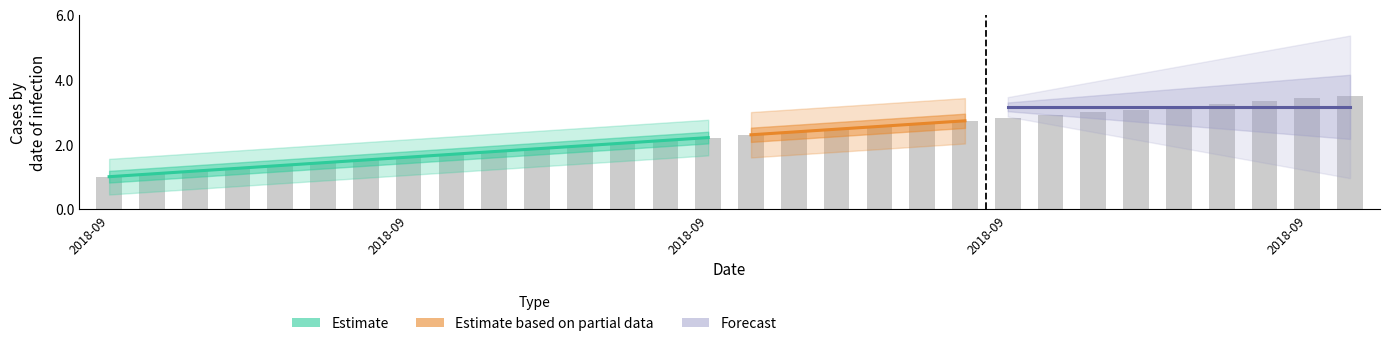

Rank the categories by value from lowest to highest.

2018-09-01, 2018-09-02, 2018-09-03, 2018-09-04, 2018-09-05, 2018-09-06, 2018-09-07, 2018-09-08, 2018-09-09, 2018-09-10, 2018-09-11, 2018-09-12, 2018-09-13, 2018-09-14, 2018-09-15, 2018-09-16, 2018-09-17, 2018-09-18, 2018-09-19, 2018-09-20, 2018-09-21, 2018-09-22, 2018-09-23, 2018-09-24, 2018-09-25, 2018-09-26, 2018-09-27, 2018-09-28, 2018-09-29, 2018-09-30